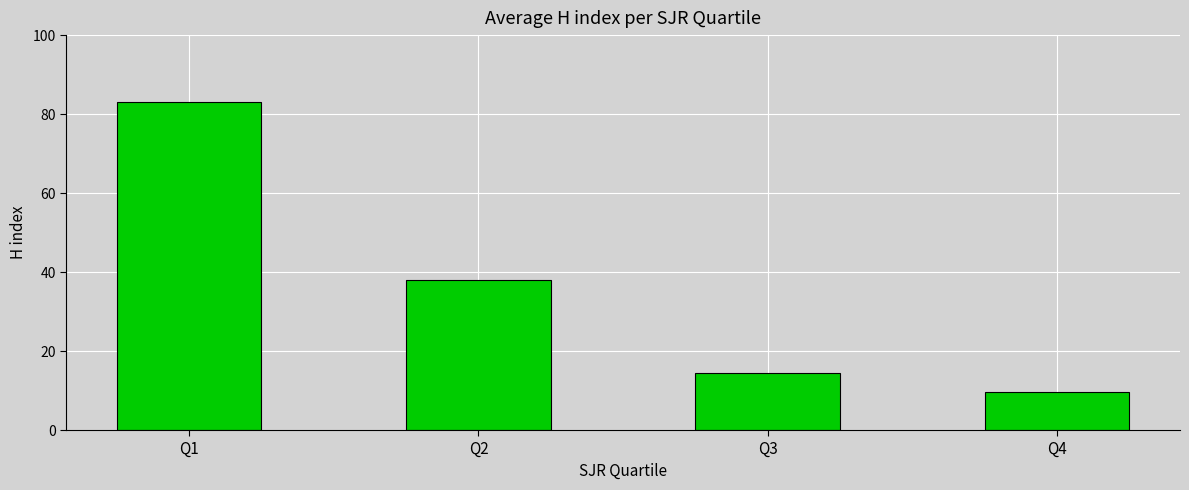

The chart shows a value of 9.6 at Q4. True or false?

True